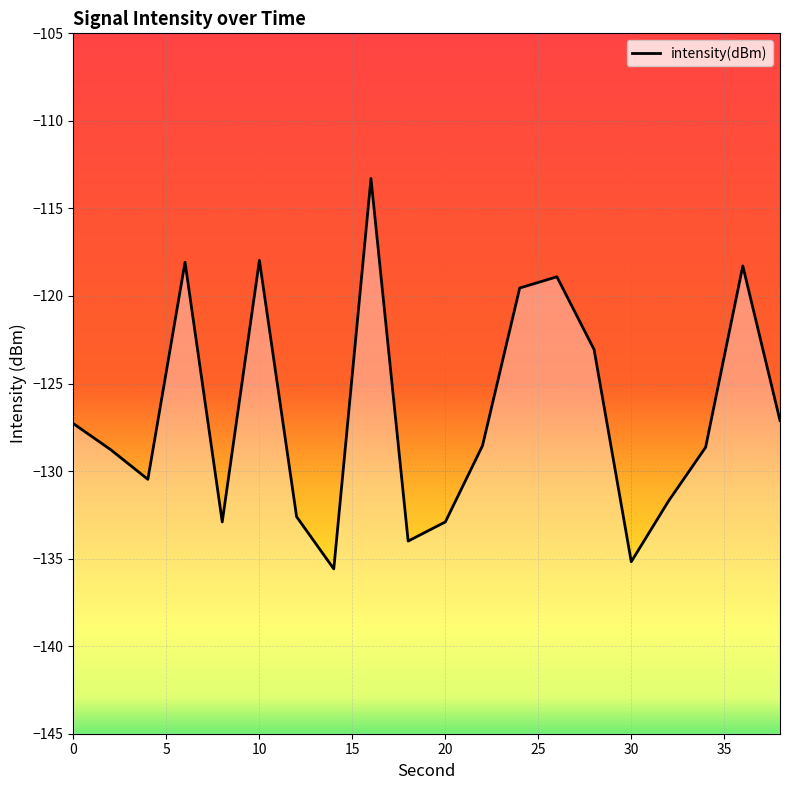

True or false: the data shows -135.2 at 30.

True